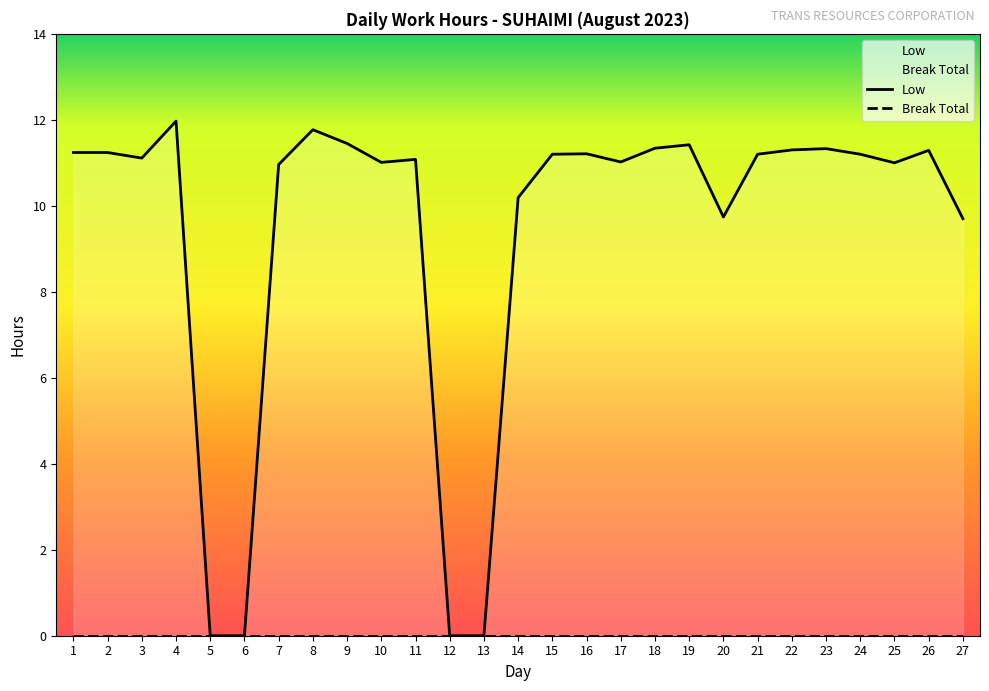

At which category does the chart reach its minimum across all series?

5